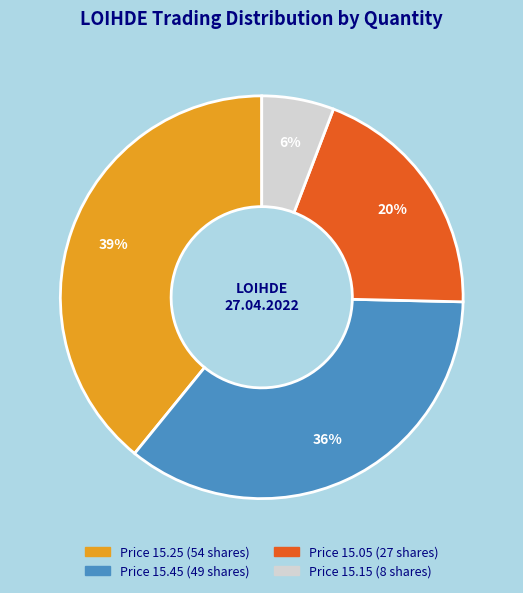

Count the number of slices in the pie.

4